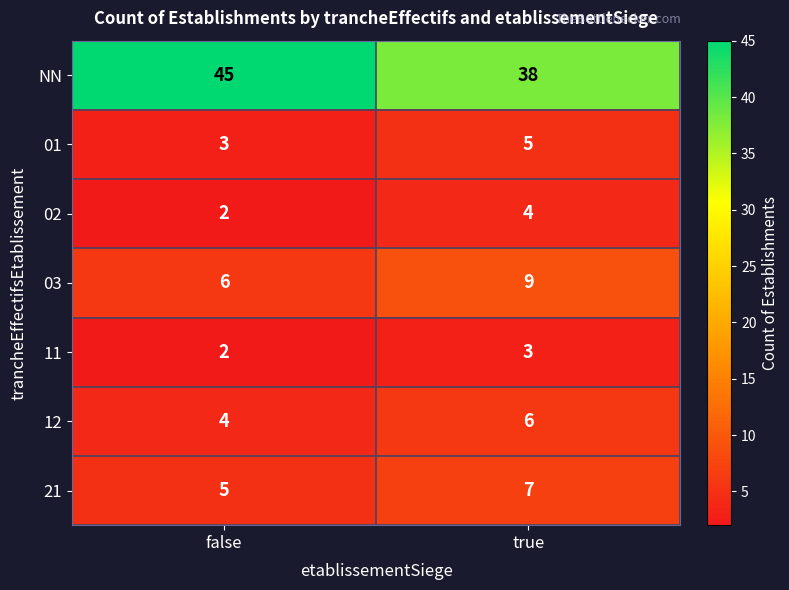

What is the average value of the 02 series?

3